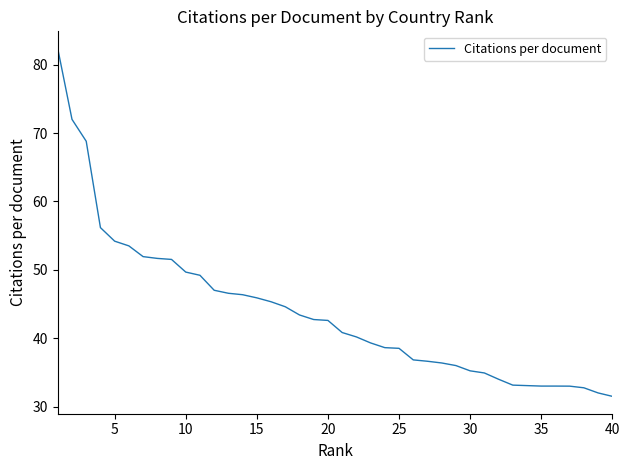

What is the minimum value shown in the chart?

31.5